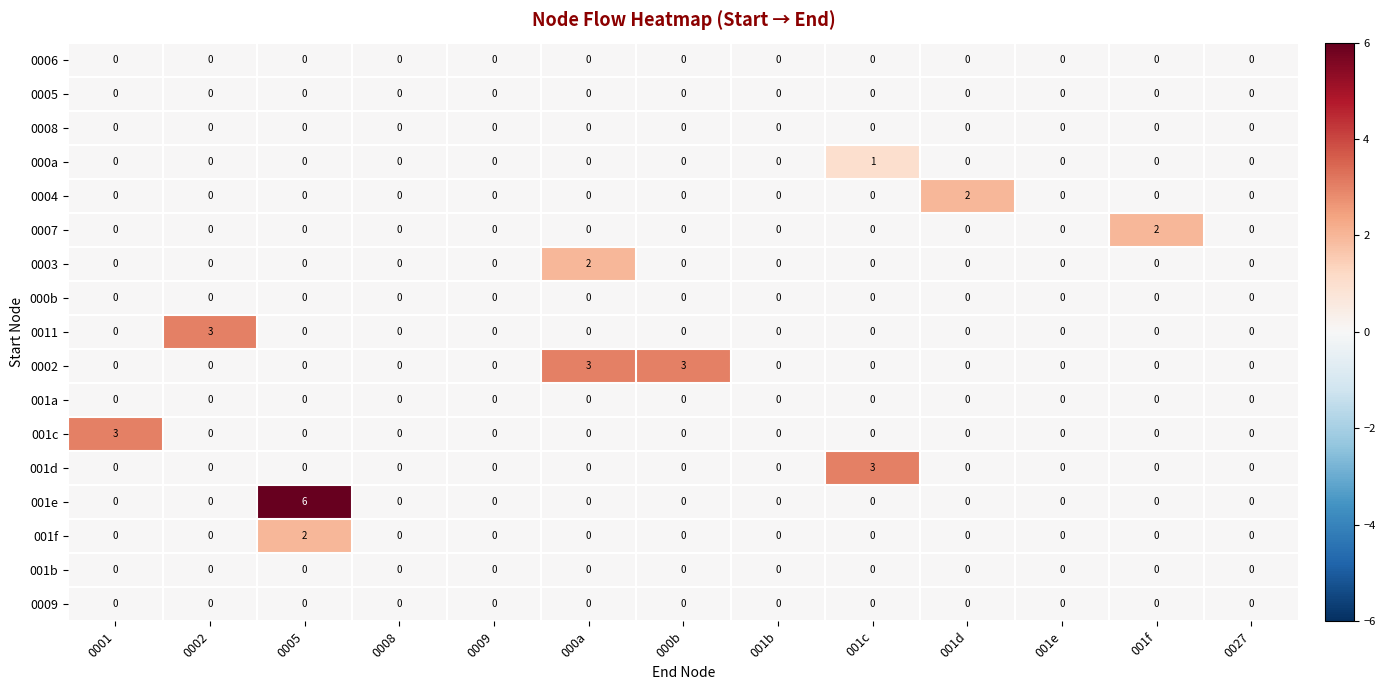

Count the 001c values in the range 0 to 1.

12